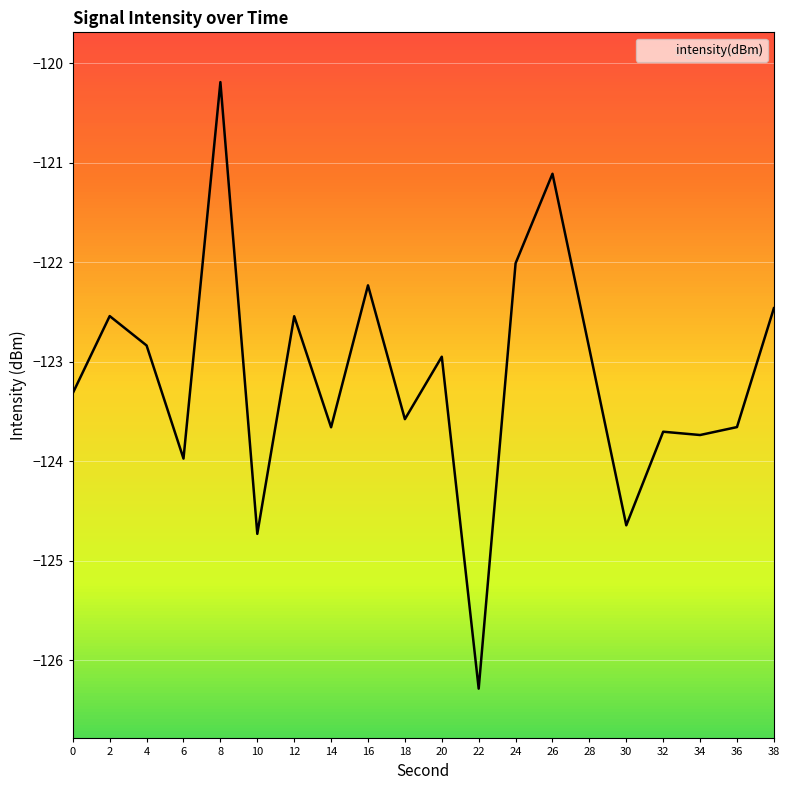

The chart shows a value of -209.8 at 28. True or false?

False